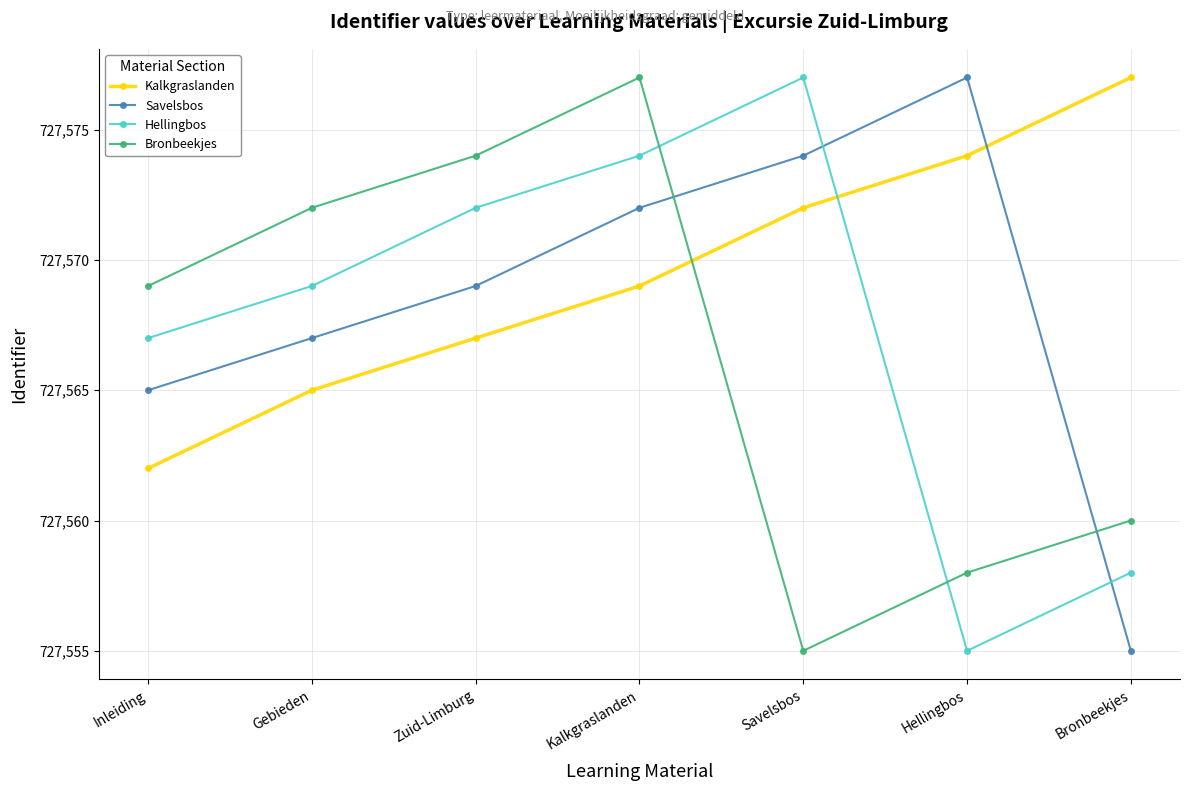

What is the sum of all Kalkgraslanden values?

5092986